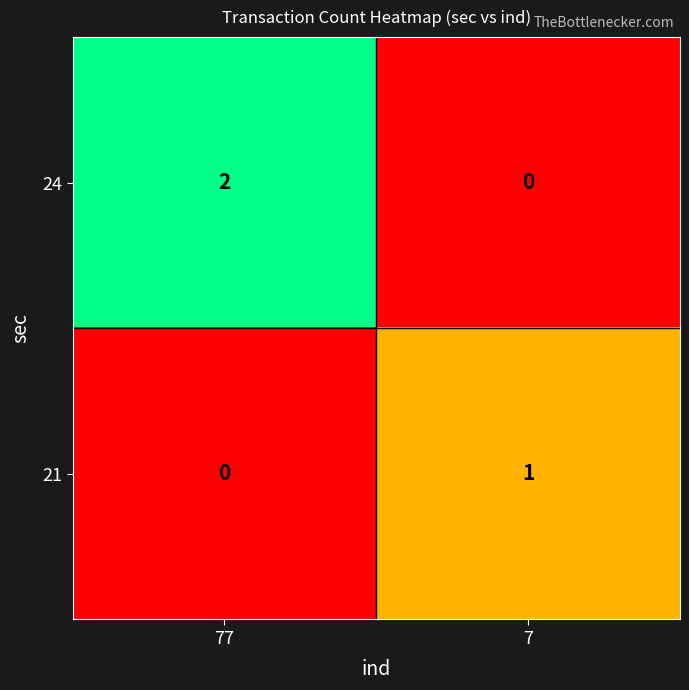

Is it true that 21 equals 0 at 77?

True